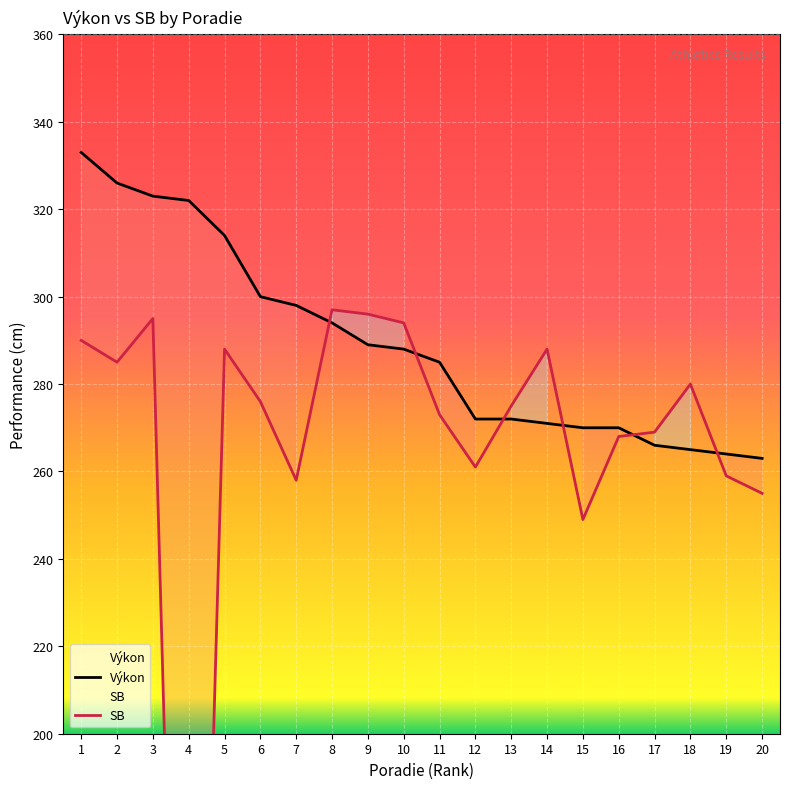

What is the spread (max minus min) of values at 13?

3